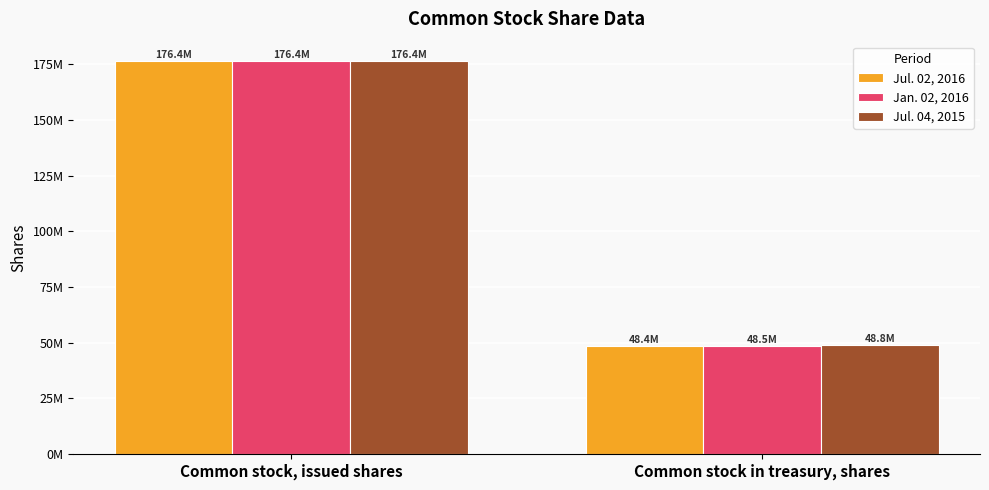

How many Jul. 04, 2015 values are between 48758189 and 176437234?

2